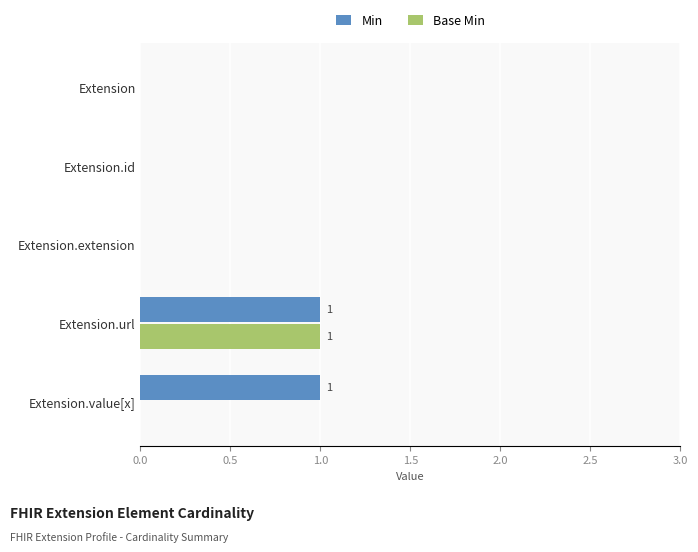

What is the sum of all Min values?

2